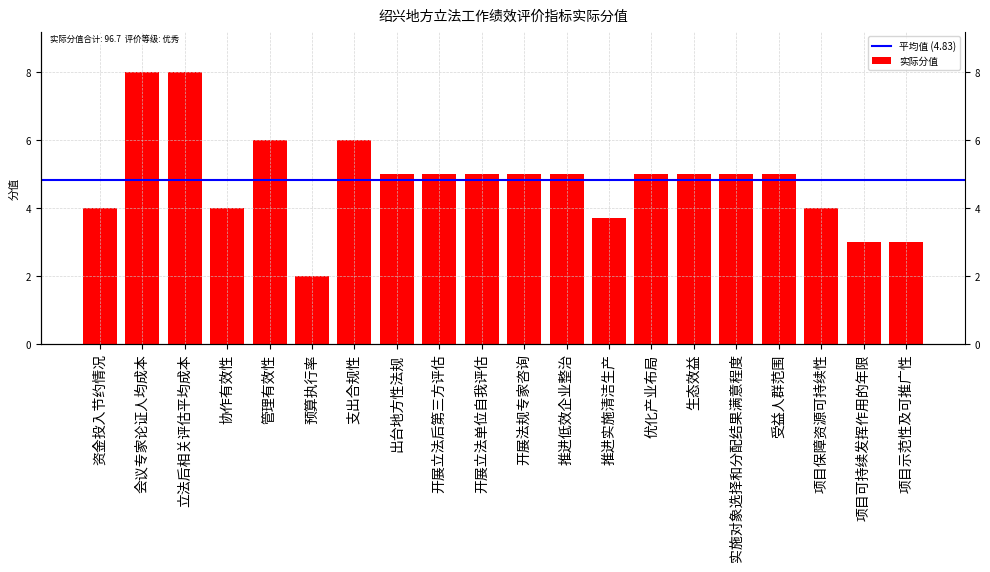

Where does the data first go above 5?

会议专家论证人均成本